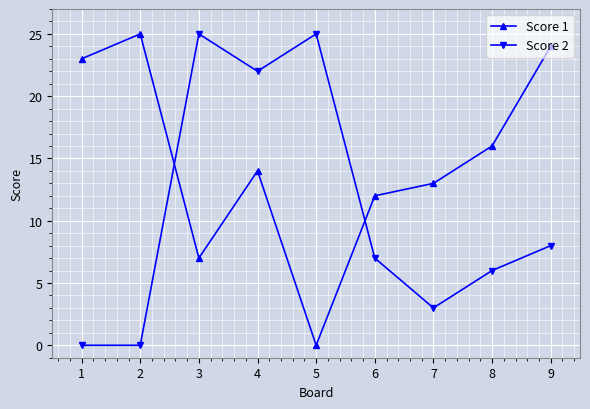

True or false: Score 2 has a value of 22 at 4.

True